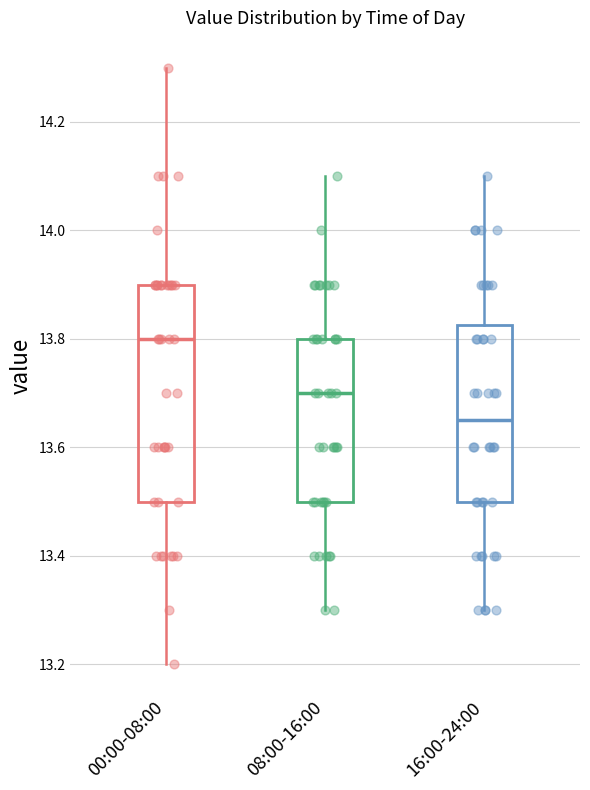

Where does the upper whisker of the box for 08:00-16:00 end on the y-axis? The values are not printed on the chart, so give them approximately, as read against the axis.

14.10